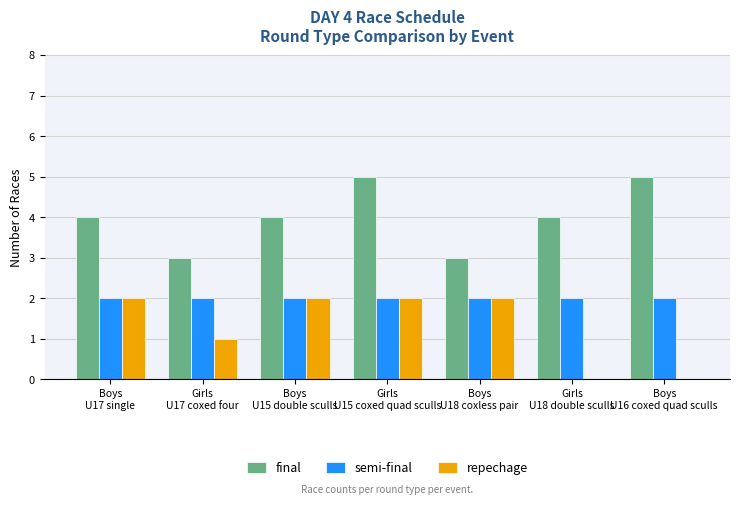

Count the number of categories in the chart.

7